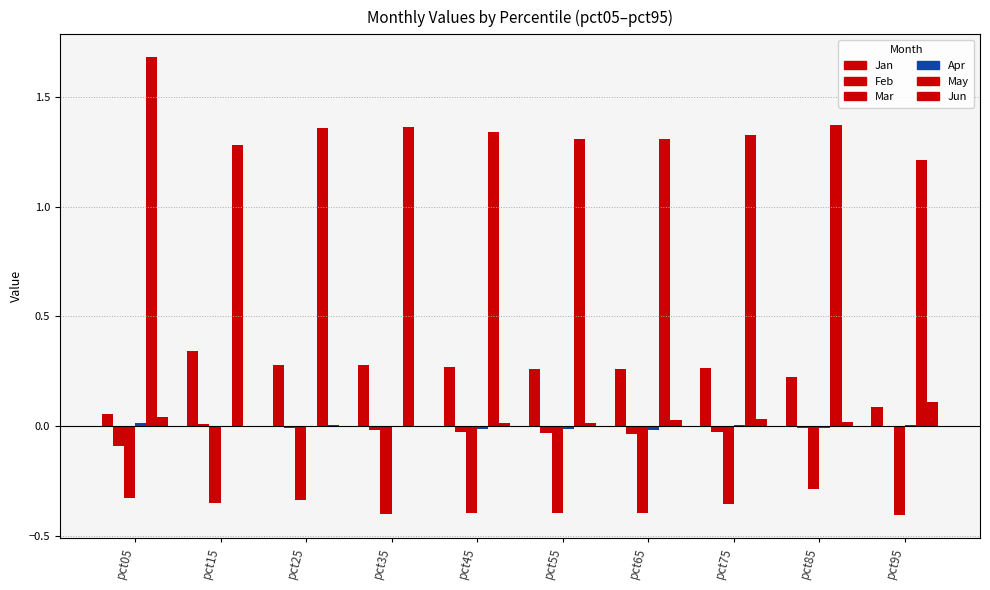

What are all the series names shown in the legend?

Jan, Feb, Mar, Apr, May, Jun